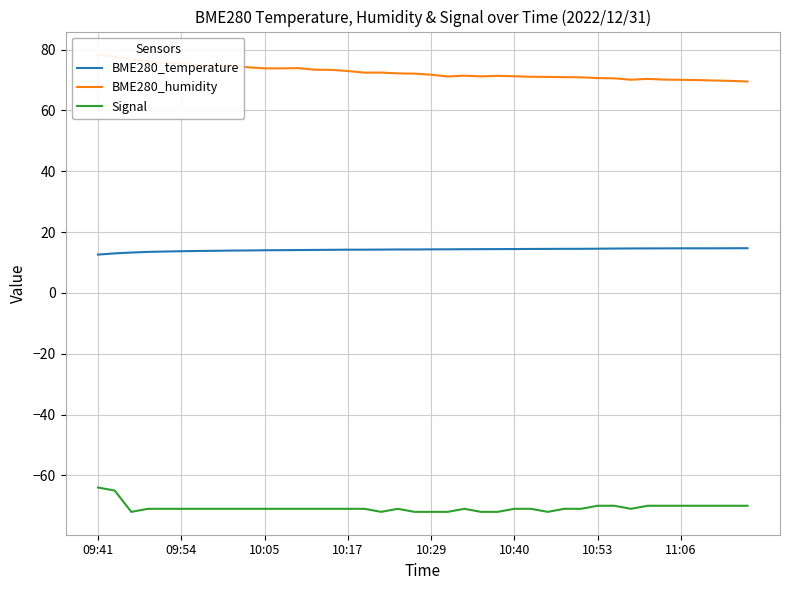

What is the highest value of the Signal series?

-64.0